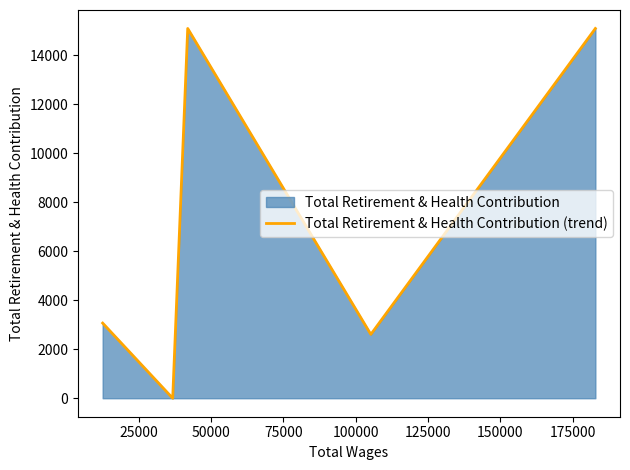

What is the sum of all values?

35836